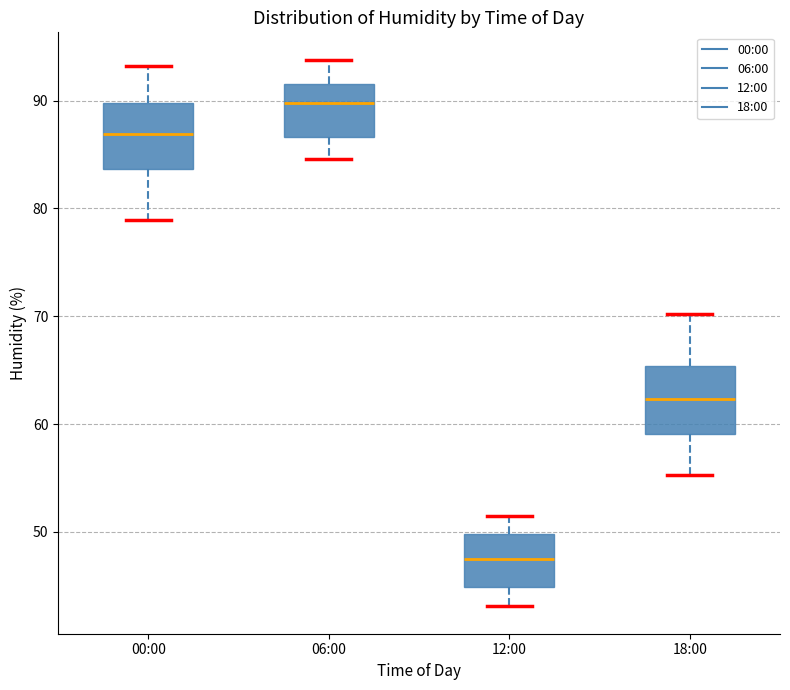

Where does the median line of the box for 18:00 sit on the y-axis? The values are not printed on the chart, so give them approximately, as read against the axis.

62